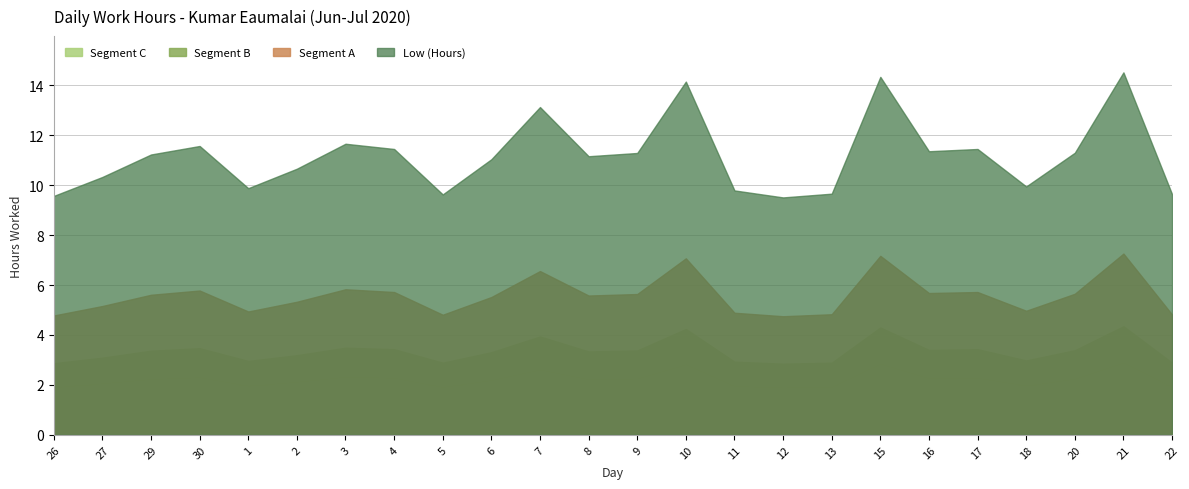

The Segment A series shows 5.6 at 29. True or false?

True